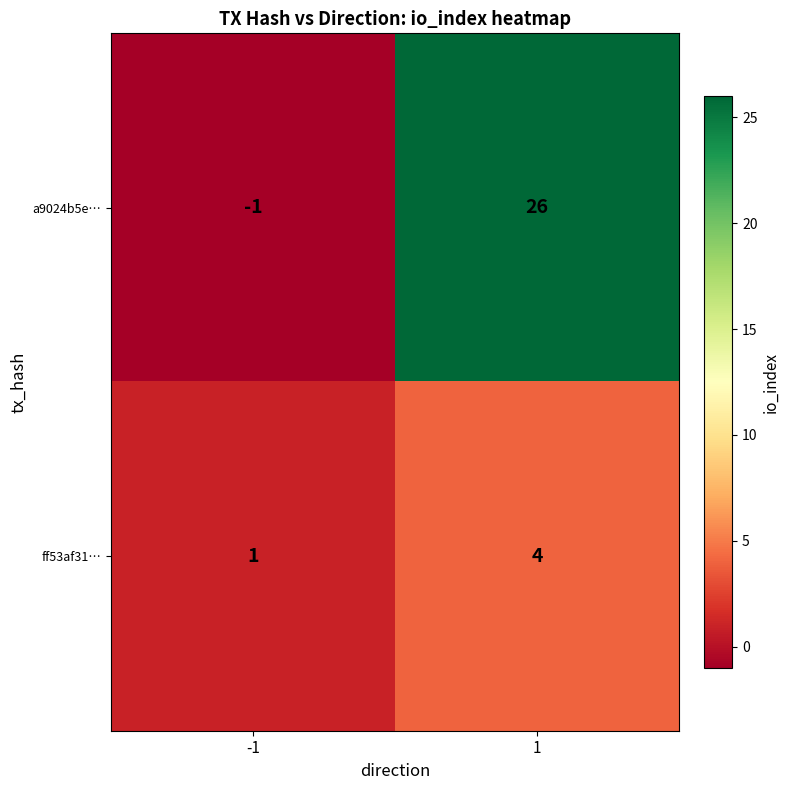

Reading right to left, extract all data points from this chart.

a9024b5e…: 1=26	-1=-1
ff53af31…: 1=4	-1=1